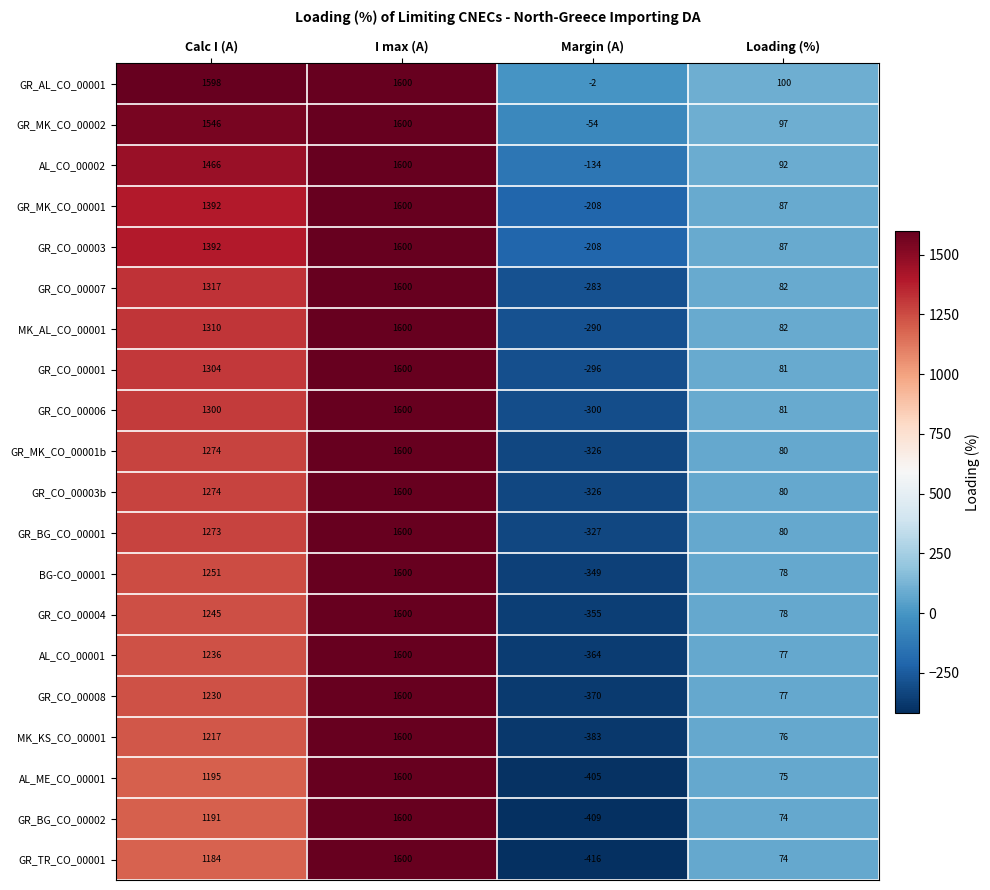

At which category does the chart reach its peak across all series?

I max (A)